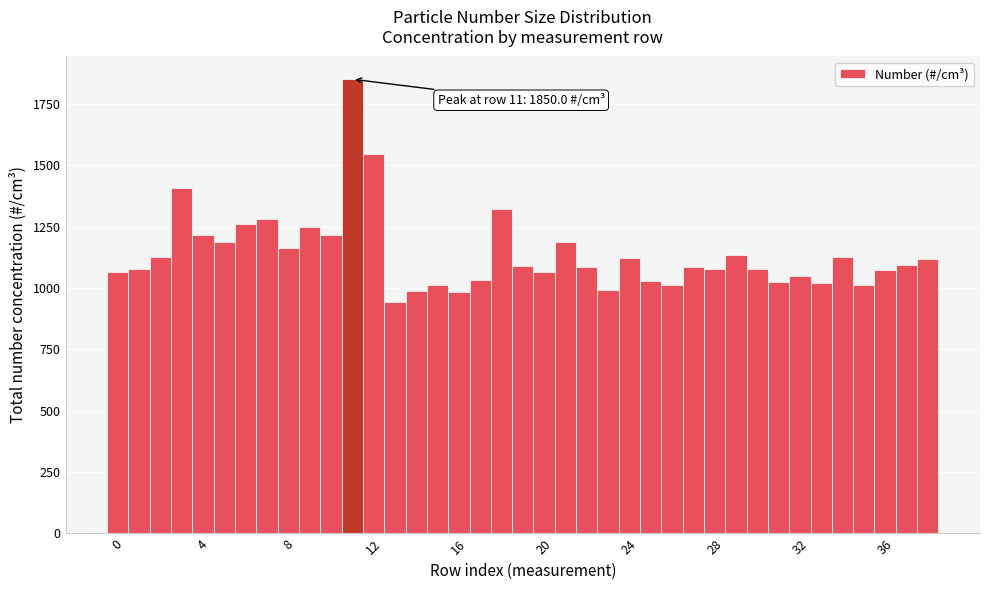

Read against the x-axis, roughly where is the centre of the tallest bar?

11.0